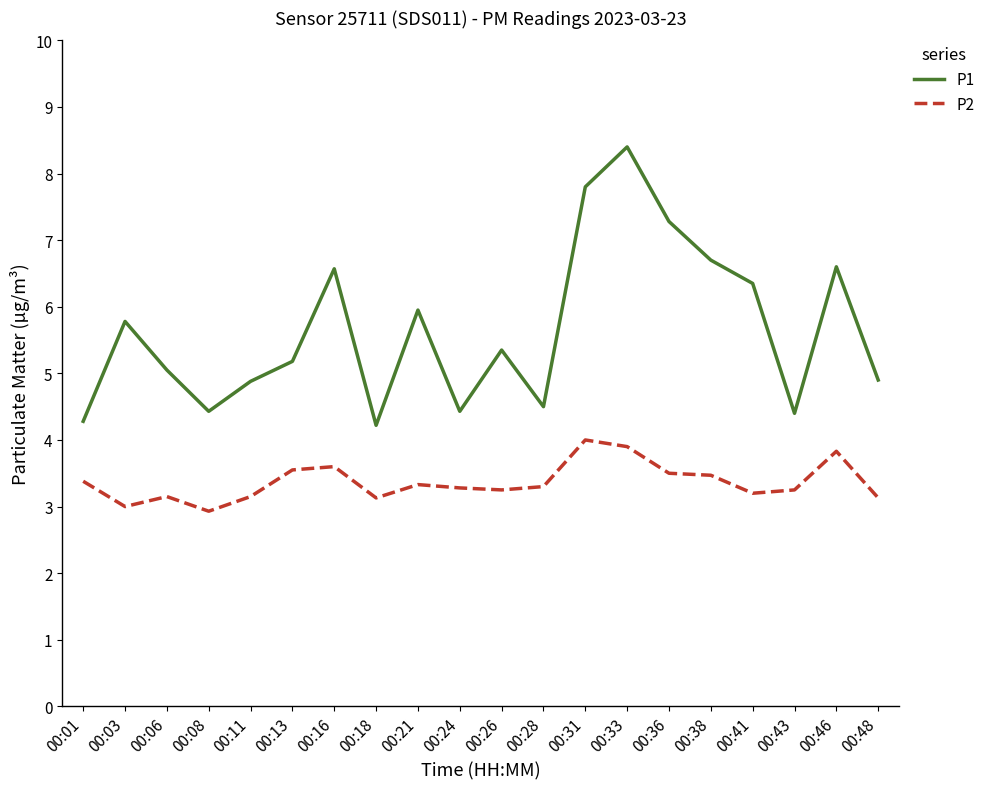

Which category has the highest value across all series?

00:33